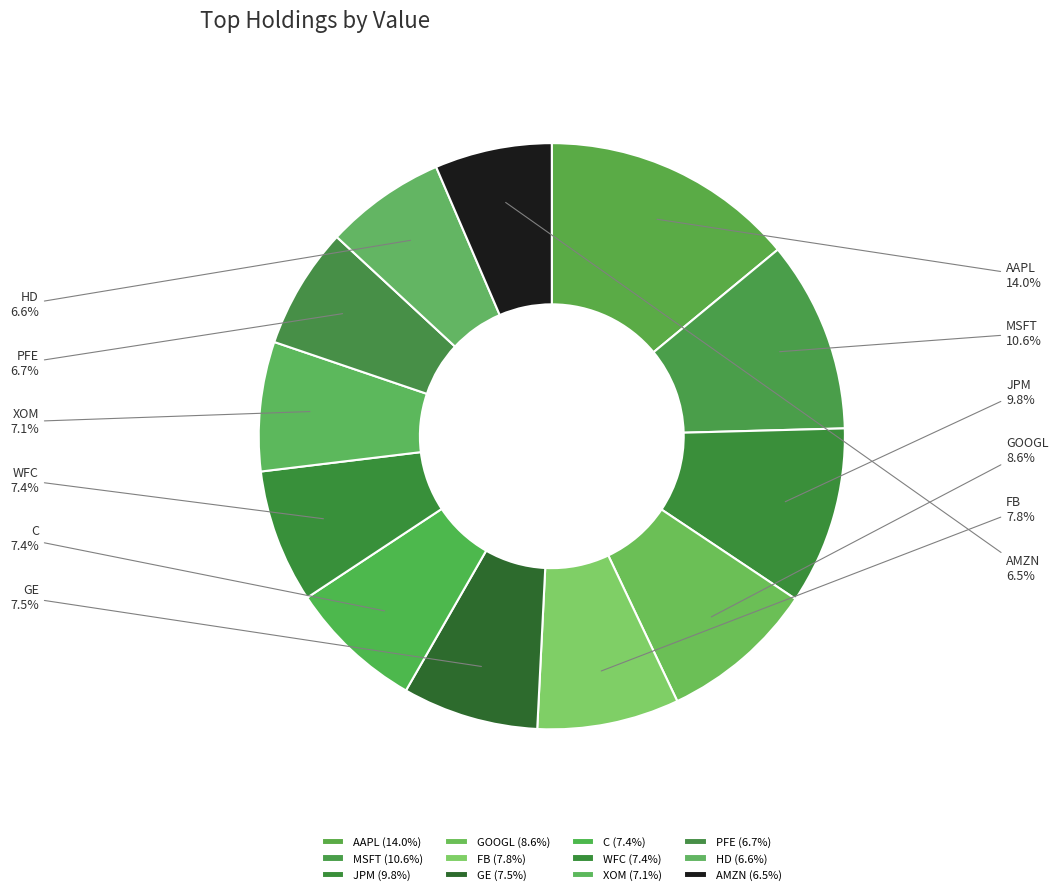

Is there a majority slice in this chart?

No